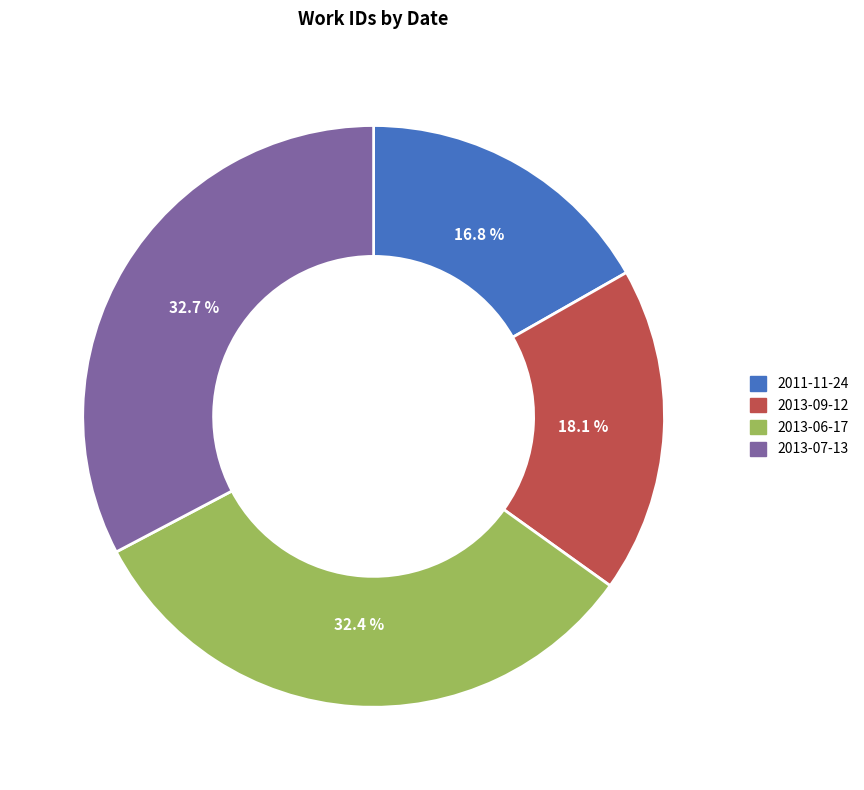

How many segments does this pie chart have?

4